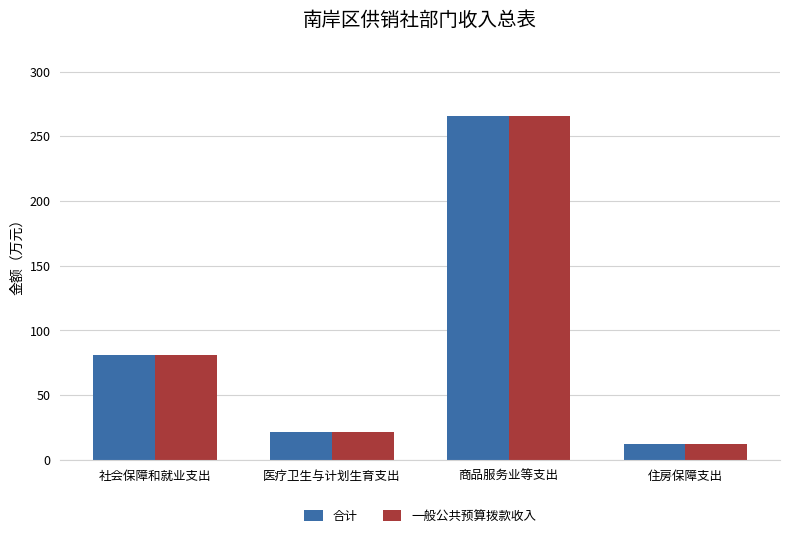

List the labels in order of 一般公共预算拨款收入 value, largest first.

商品服务业等支出, 社会保障和就业支出, 医疗卫生与计划生育支出, 住房保障支出